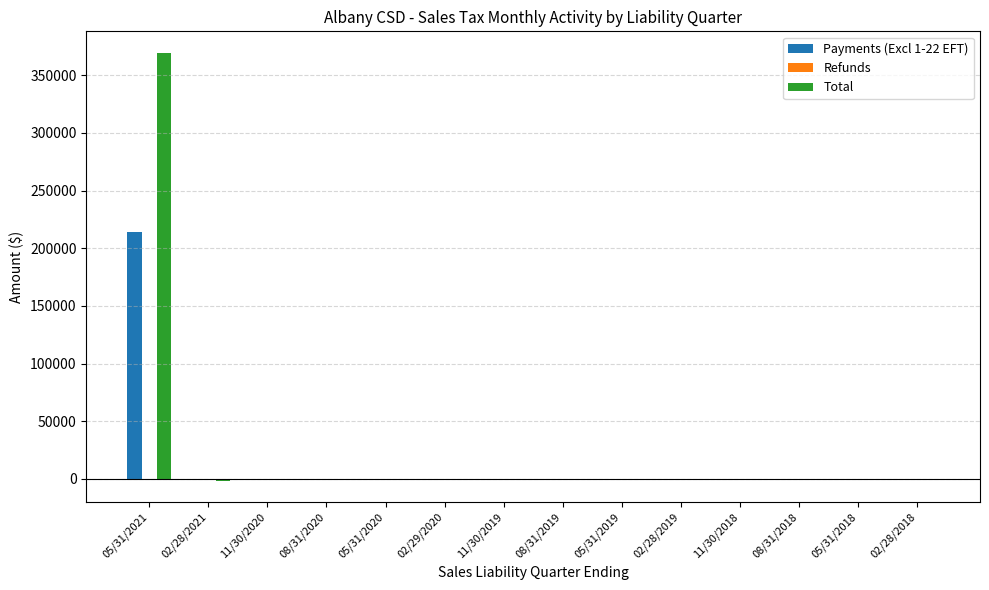

Which series has the largest range (max minus min)?

Total